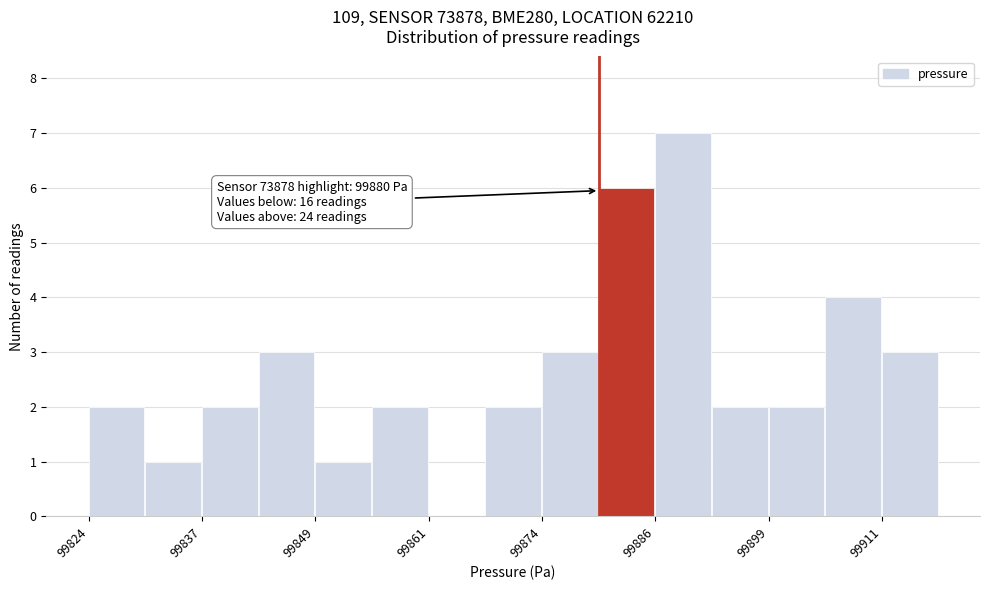

Around what value on the x-axis is the tallest bar? Give the approximate position of its centre, as read against the axis.

99890